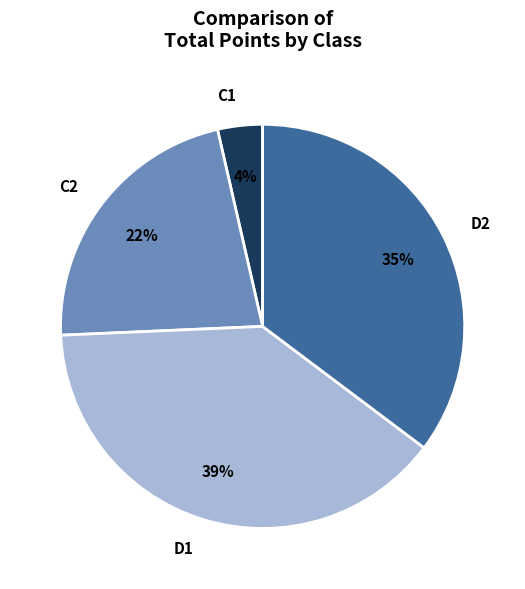

Combined, do D1 and C2 account for over 50%?

Yes